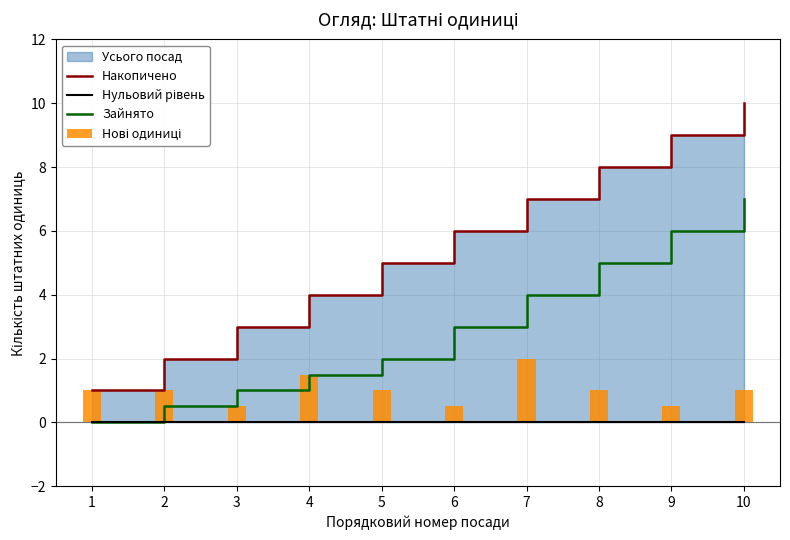

What is the difference between the maximum and minimum values in the Накопичено series?

9.0